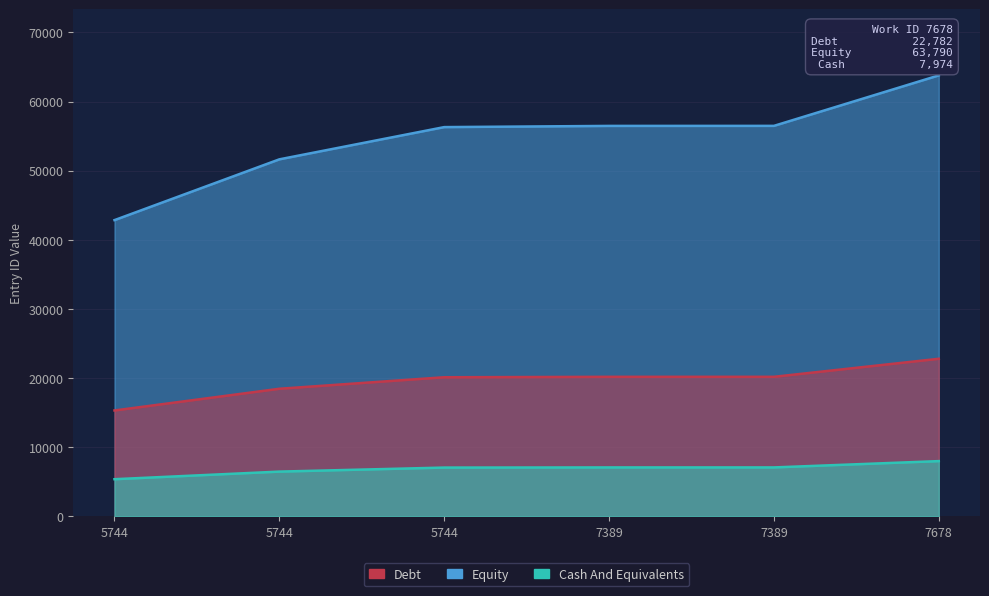

Which series changed the most between 7389 and 7678?

Debt